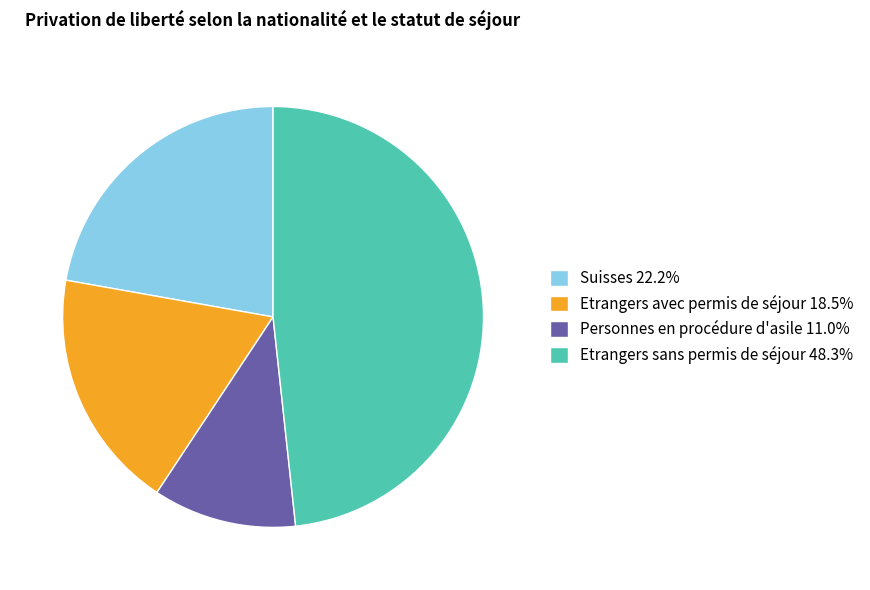

Combined, do Etrangers avec permis de séjour and Personnes en procédure d'asile account for over 50%?

No